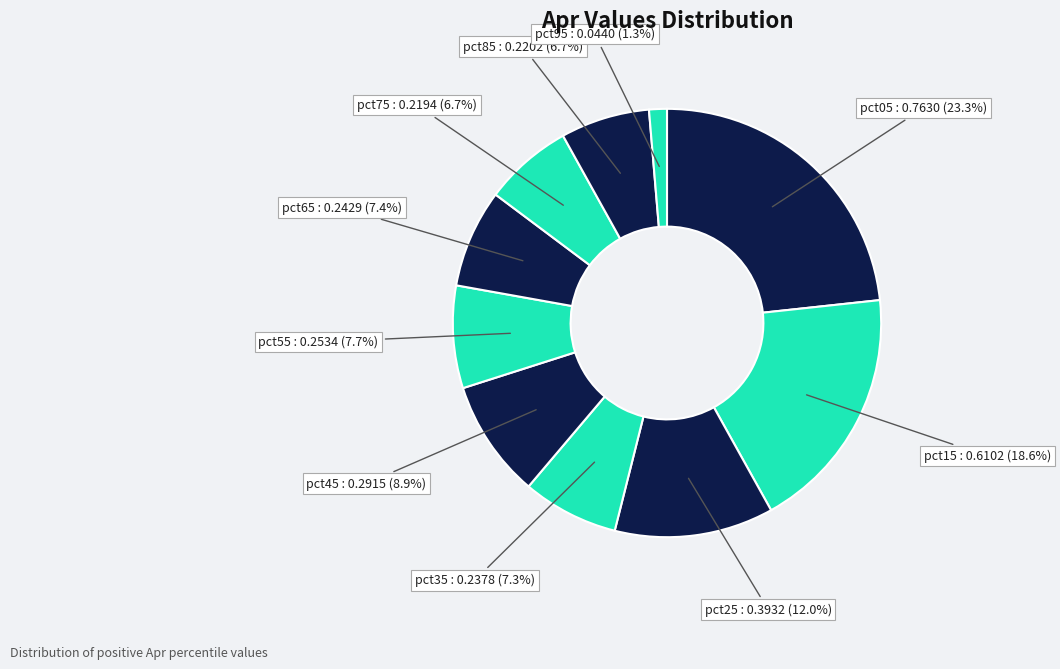

How many segments does this pie chart have?

10